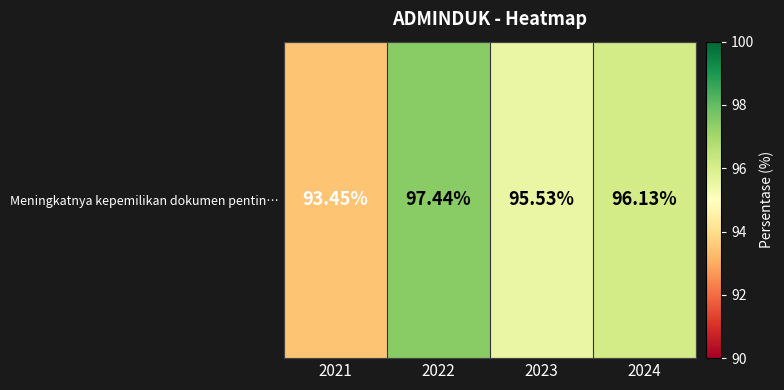

Is it true that the value at 2024 is 96.1?

True